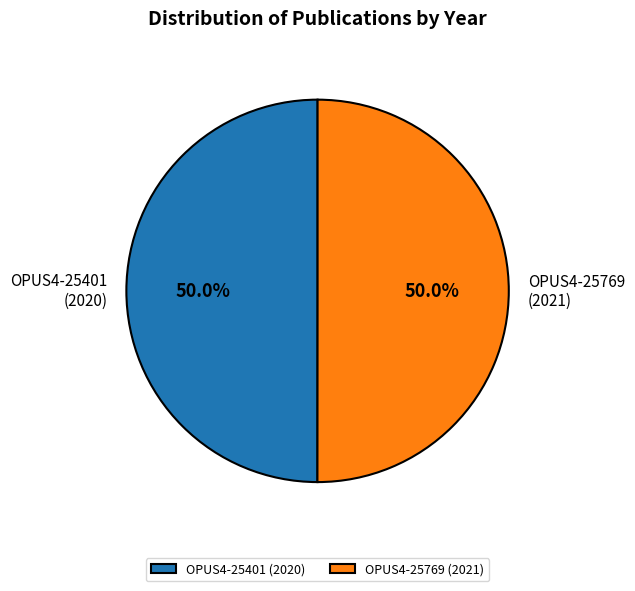

What percentage is NOT represented by OPUS4-25769?

50.0%